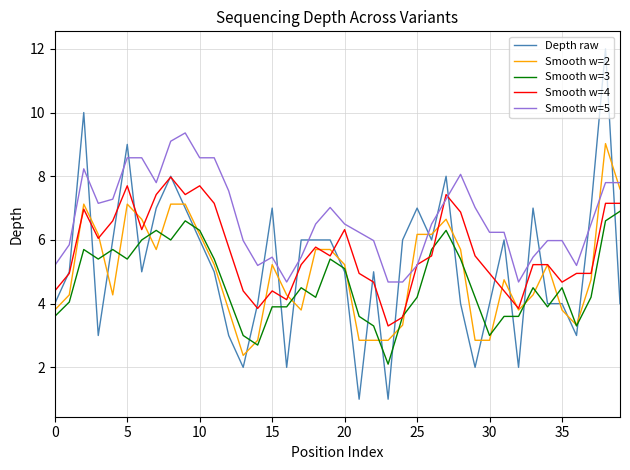

Which series has the widest spread of values?

Depth raw